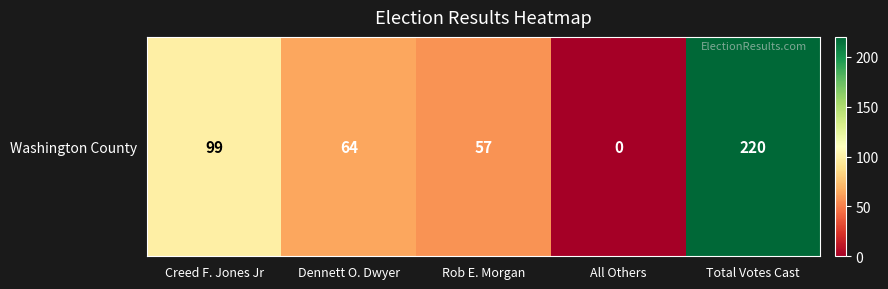

The value at Creed F. Jones Jr is 28. True or false?

False